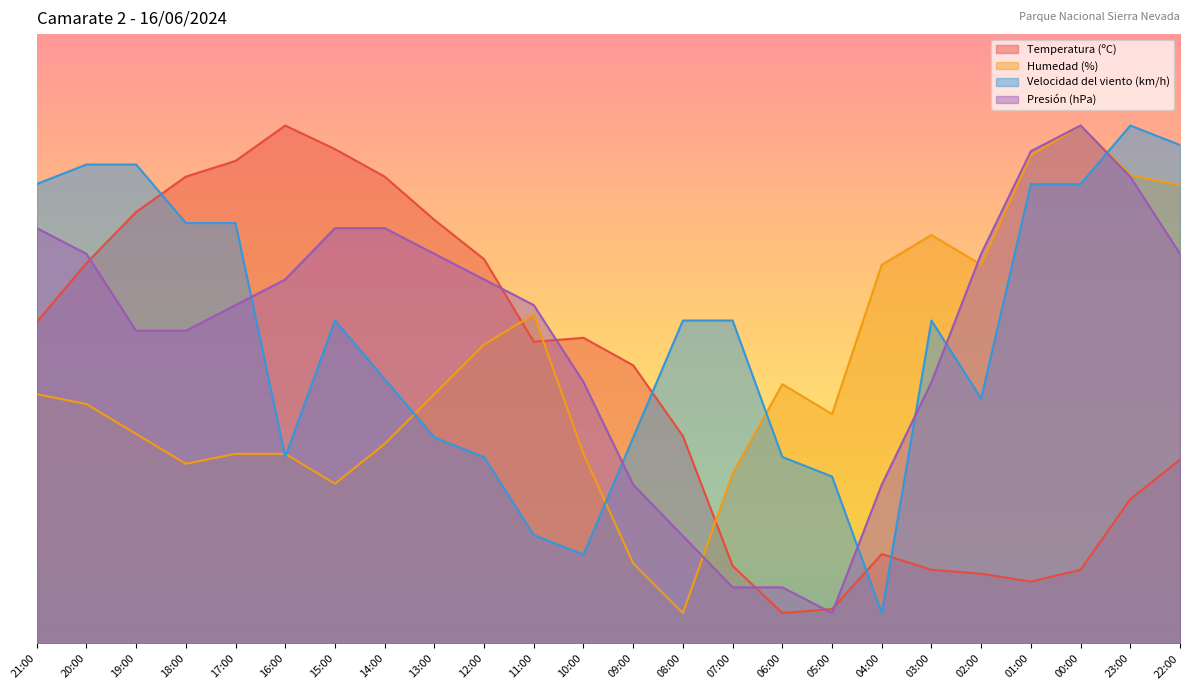

What is the value of the Velocidad del viento (km/h) point at the 13th from the left?

33.8